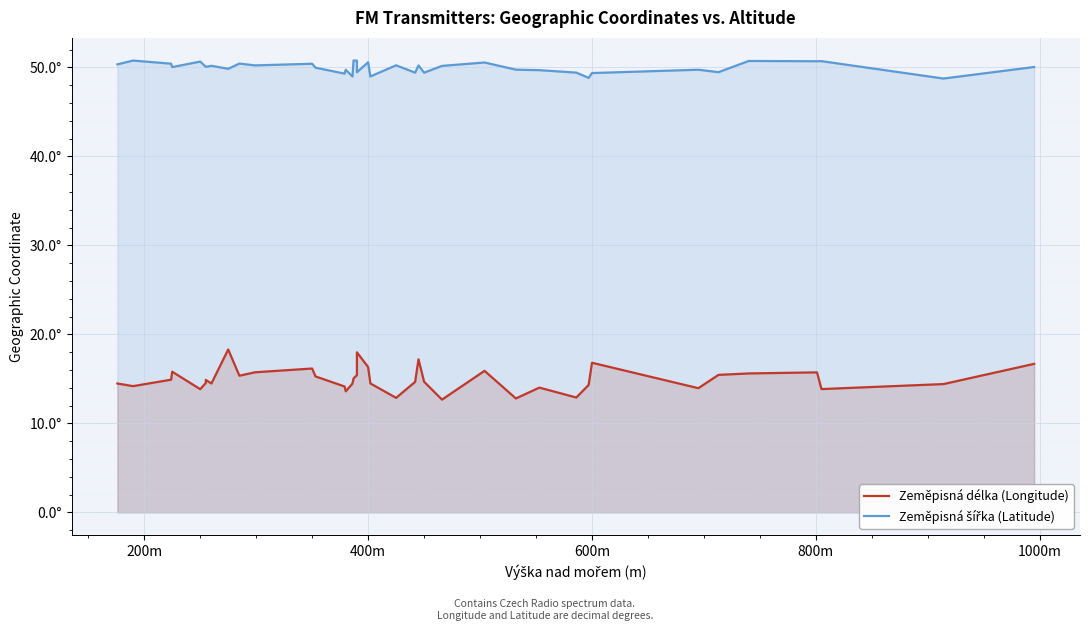

What is the minimum value for Zeměpisná délka (Longitude)?

12.7